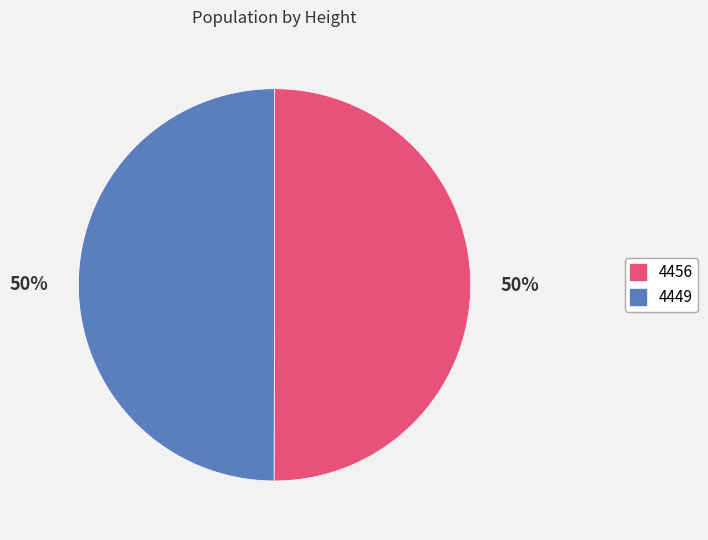

To the nearest percent, what portion does 4456 represent?

50%